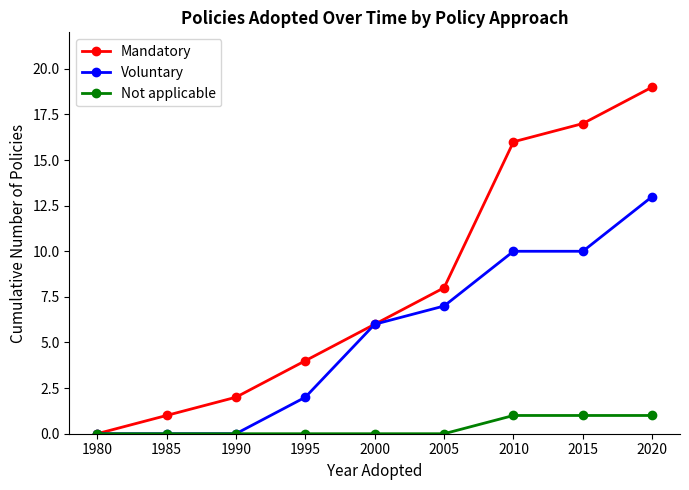

Which series has the widest spread of values?

Mandatory